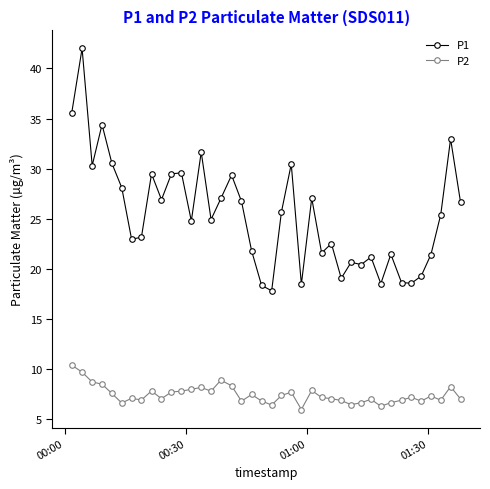

What is the sum of all P1 values?

1014.7